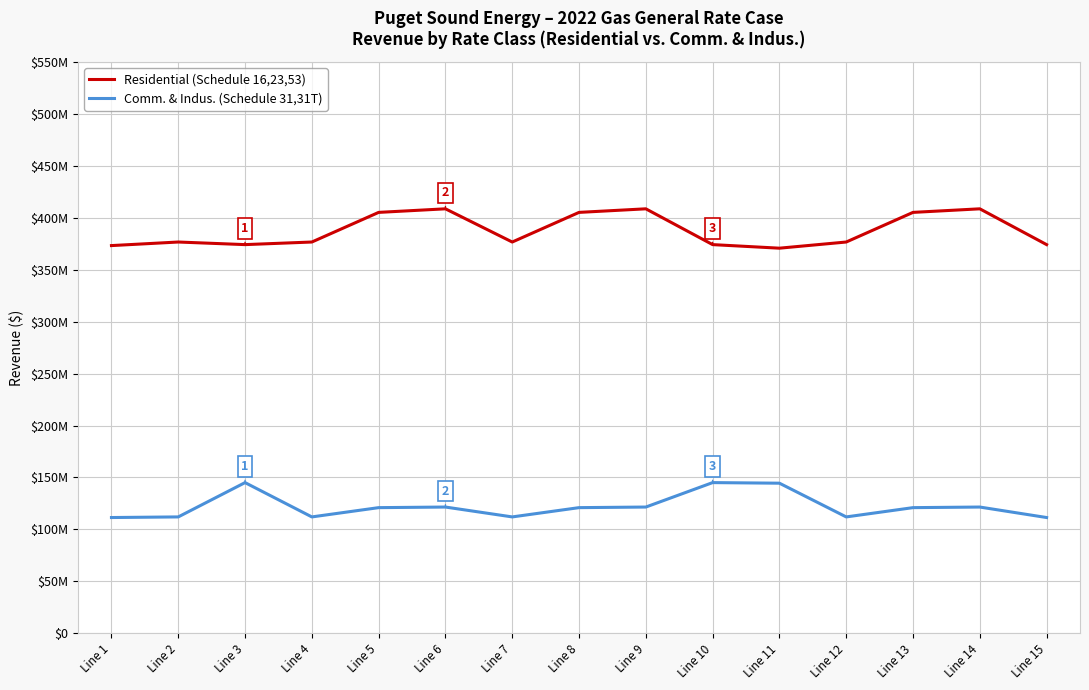

What is the spread (max minus min) of values at Line 4?

264715061.0